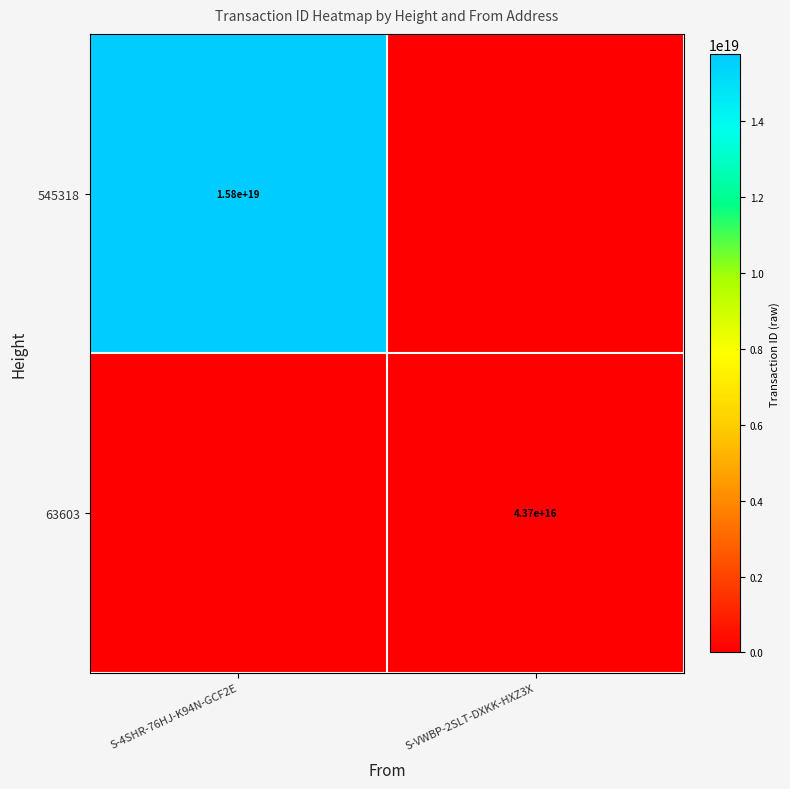

The value of 545318 at S-4SHR-76HJ-K94N-GCF2E is 15800000000000000000. True or false?

True